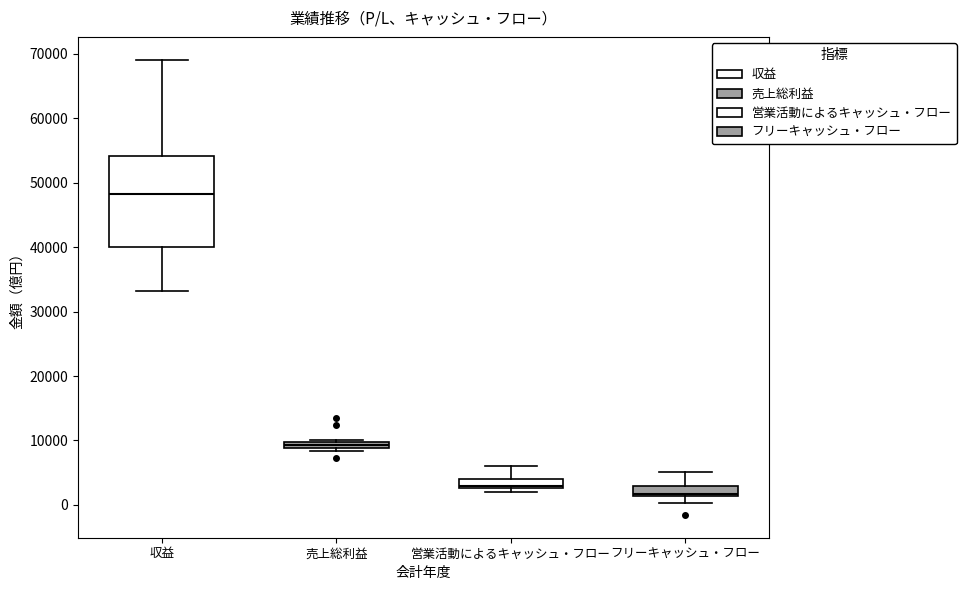

Where is the lower edge of the box for 売上総利益 on the y-axis? The values are not printed on the chart, so give them approximately, as read against the axis.

9000